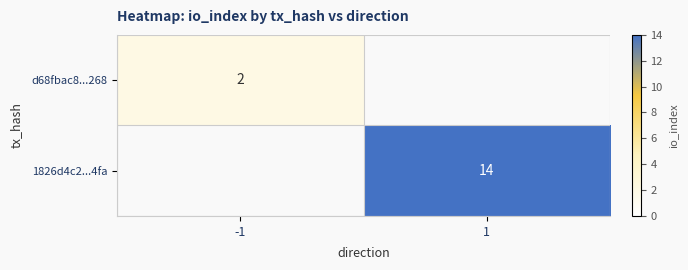

The value of 1826d4c2...4fa at 1 is 14. True or false?

True